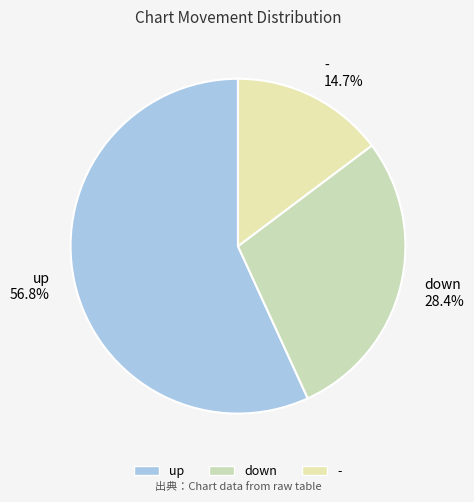

What percentage do down and up together represent?

85.3%